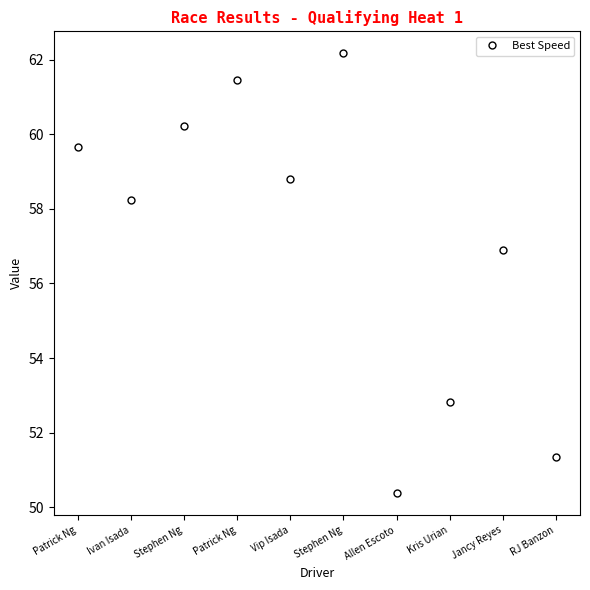

How many lines are shown in the chart?

1